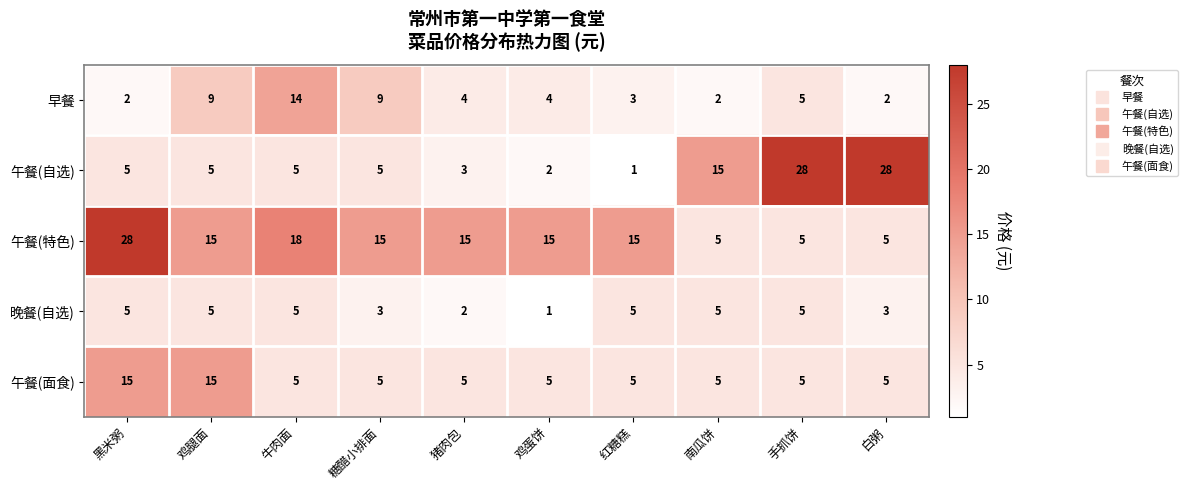

What is the sum of the 午餐(面食) values at 南瓜饼 and 白粥?

10